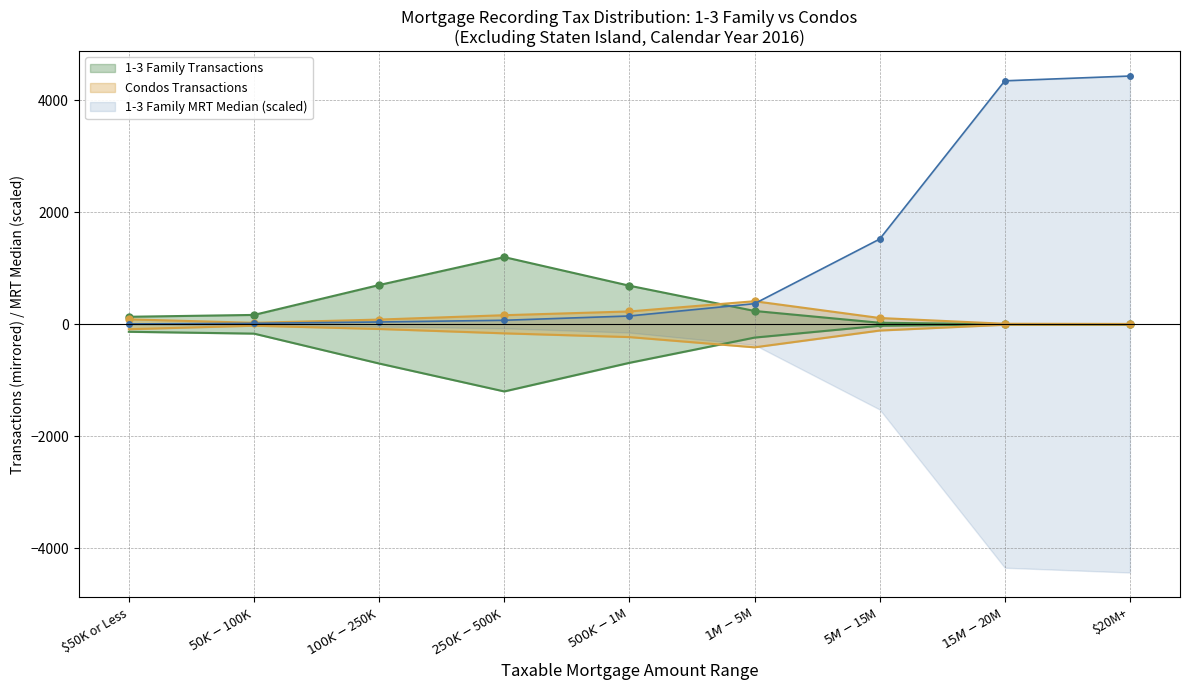

Is the value of 1-3 Family MRT Median at $1M-$5M greater than the value of 1-3 Family Transactions at $250K-$500K?

No